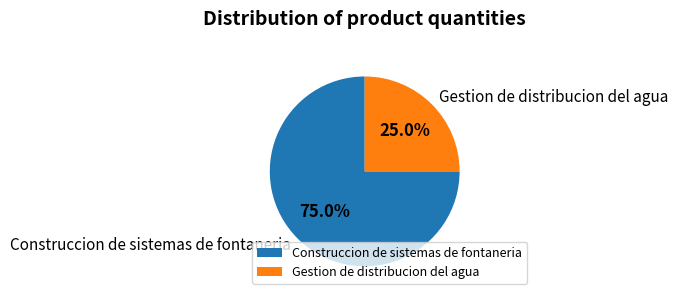

To the nearest percent, what is the average slice percentage?

50%